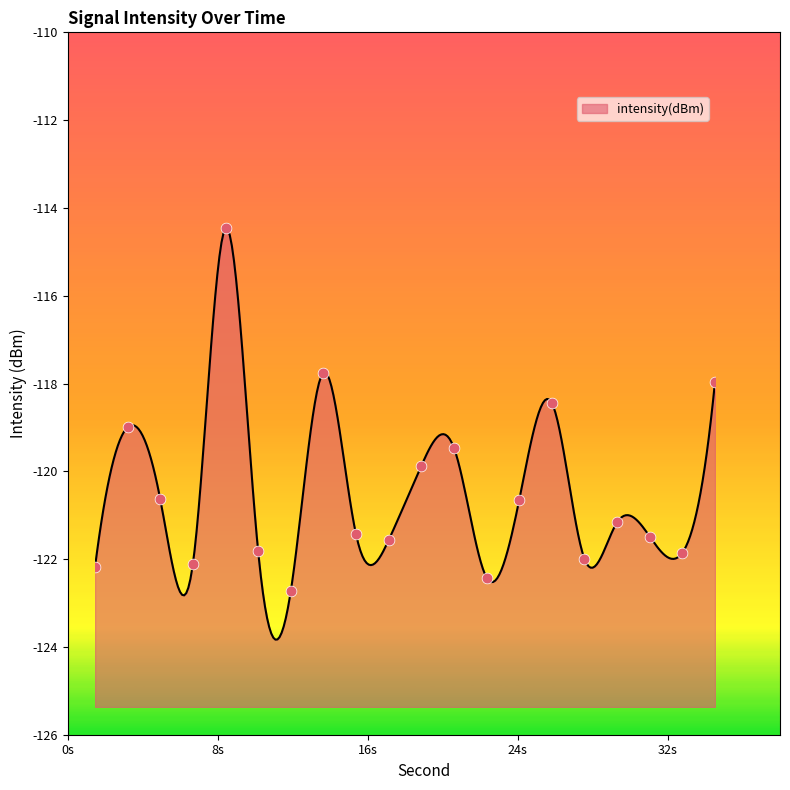

Between 14 and 36, which is larger?

14